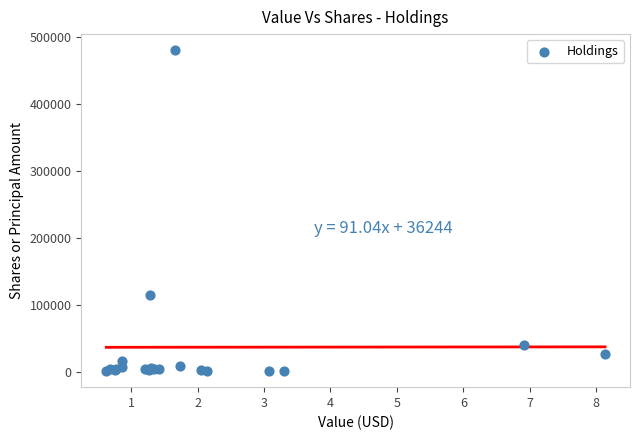

What Y value in the scatter plot is closest to 240259?

114303